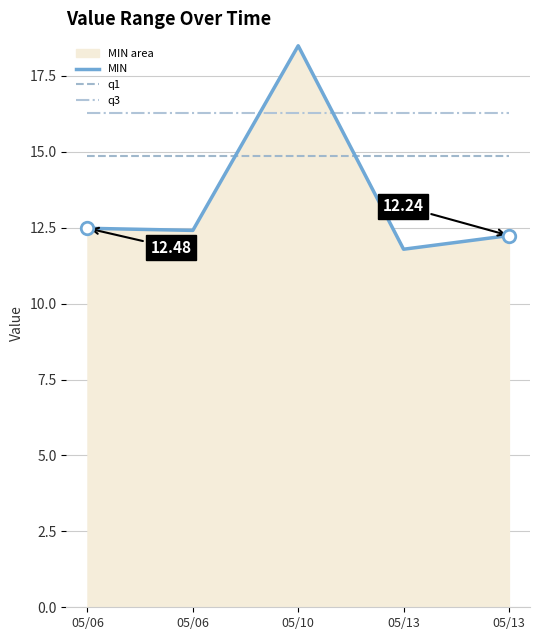

The value of q3 at 05/10 is 26.3. True or false?

False